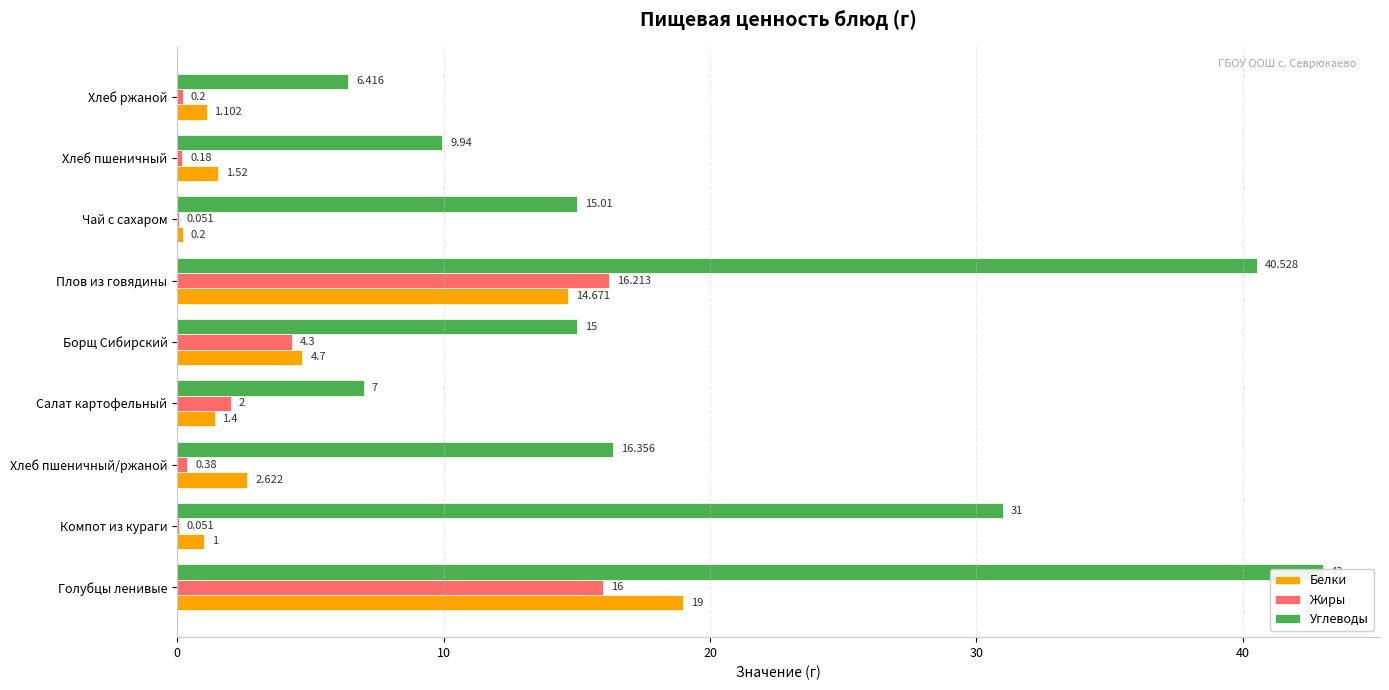

At how many categories does at least one series exceed 37?

2